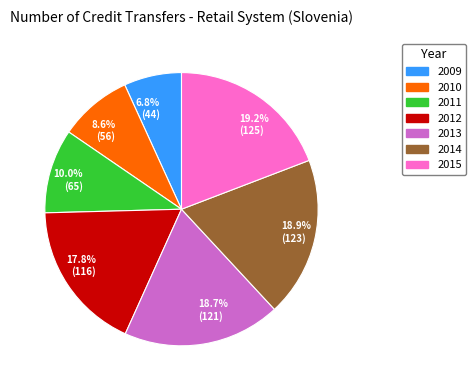

Combined, do 2013 and 2011 account for over 50%?

No